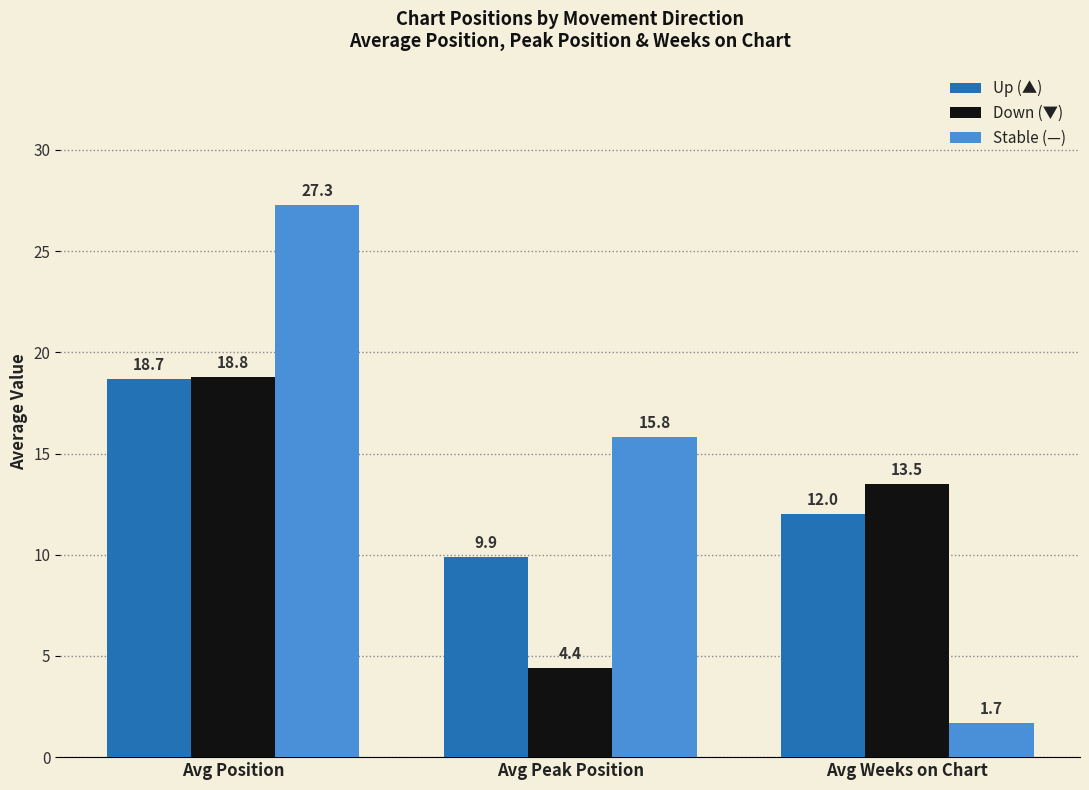

What is the sum of the Up (▲) values at Avg Position and Avg Weeks on Chart?

30.7